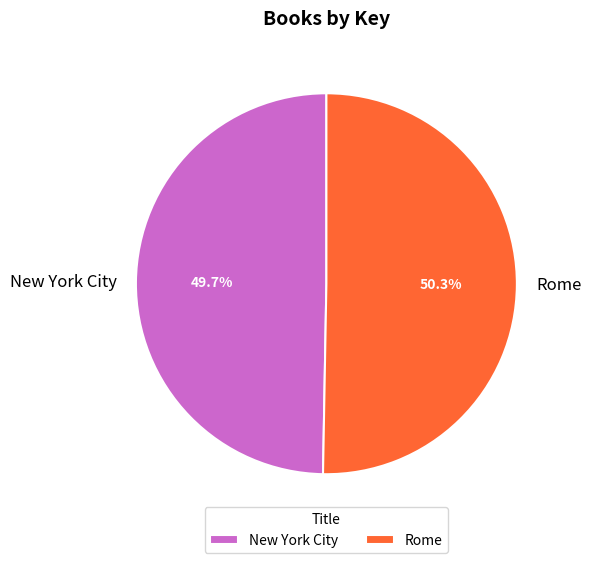

The Rome slice represents 50% of the pie. True or false?

True